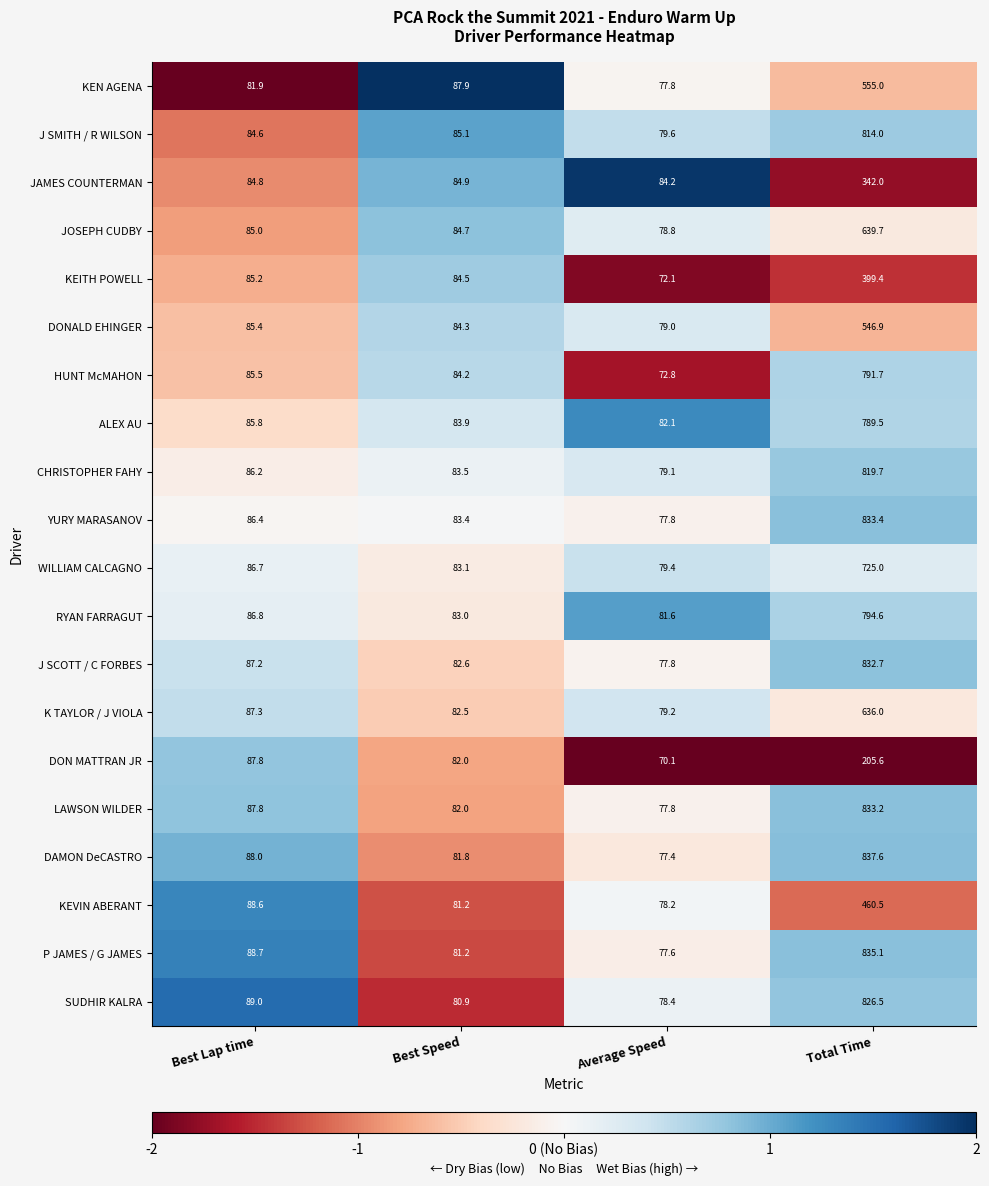

True or false: ALEX AU has a value of 83.9 at Best Speed.

True